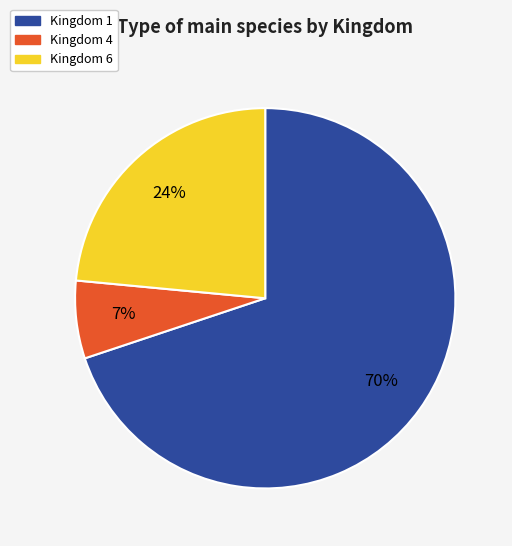

What is the largest slice in the pie chart?

Kingdom 1